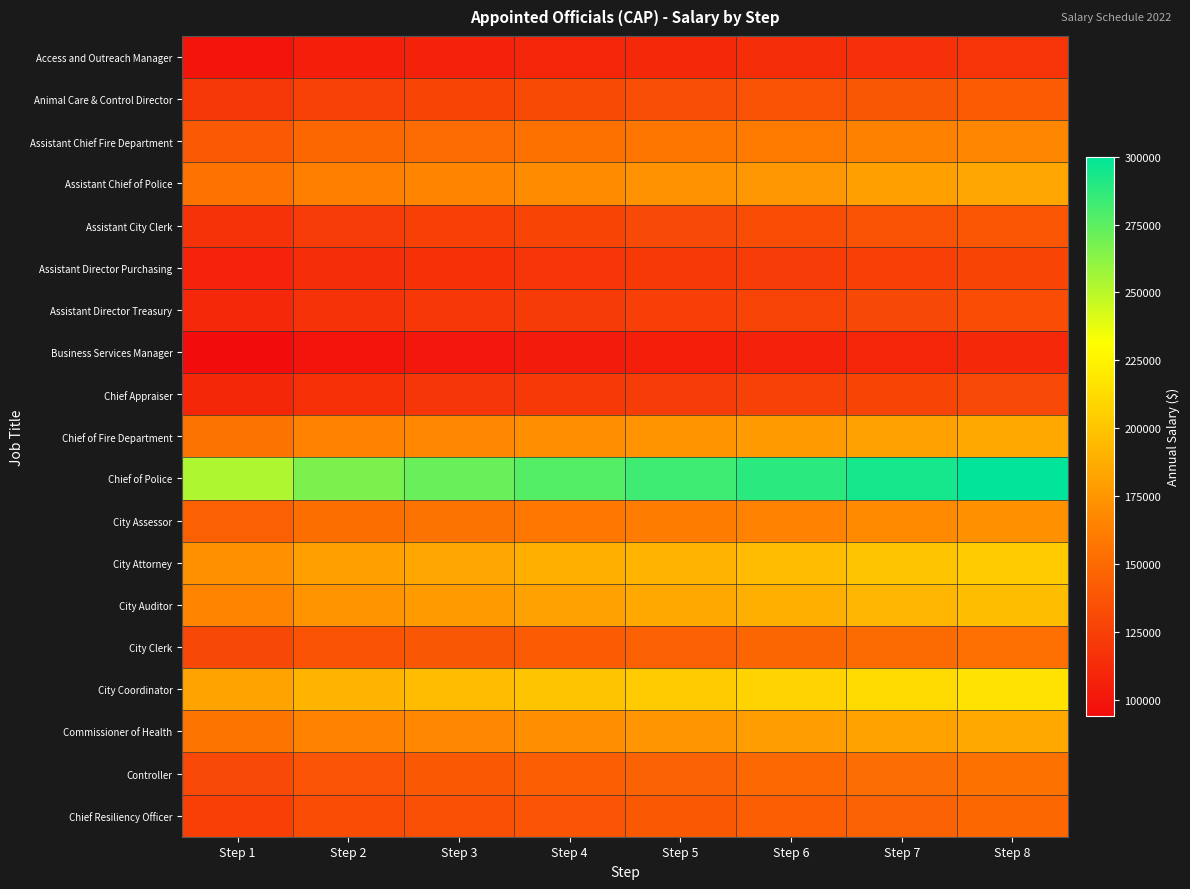

Count the number of data series in this chart.

19